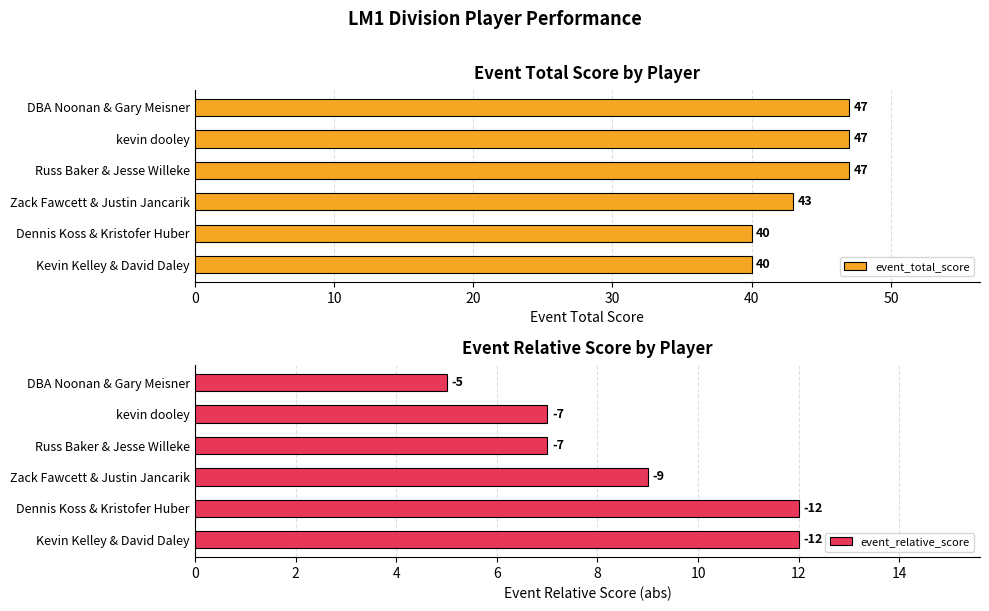

Read the event_total_score value at Zack Fawcett & Justin Jancarik.

43